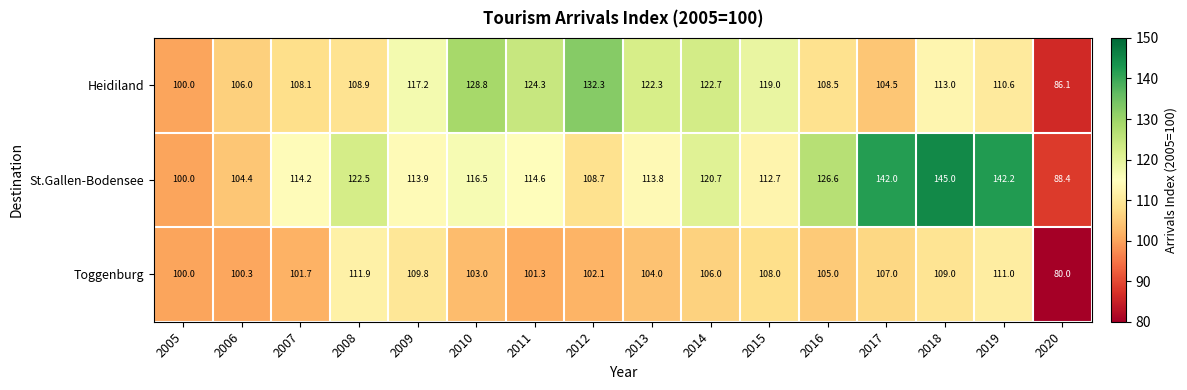

Which series has the largest total across all categories?

St.Gallen-Bodensee